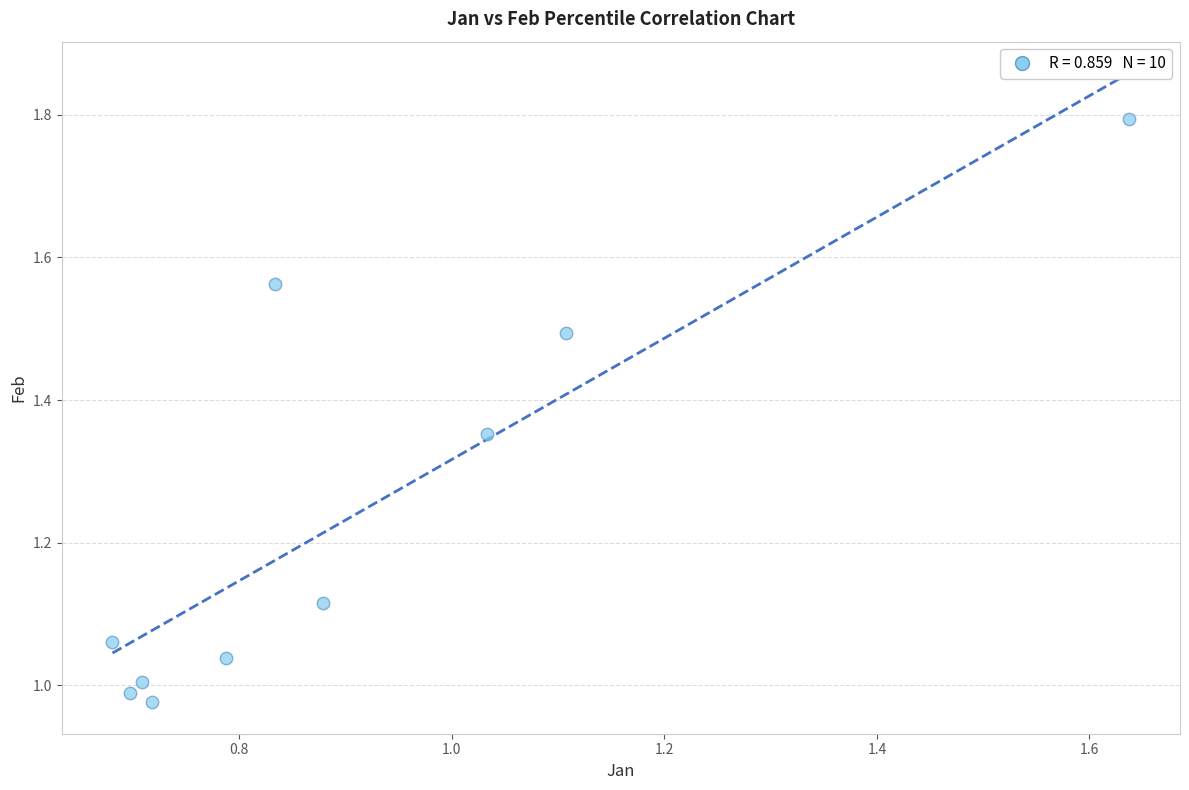

What is the average X value?

0.9